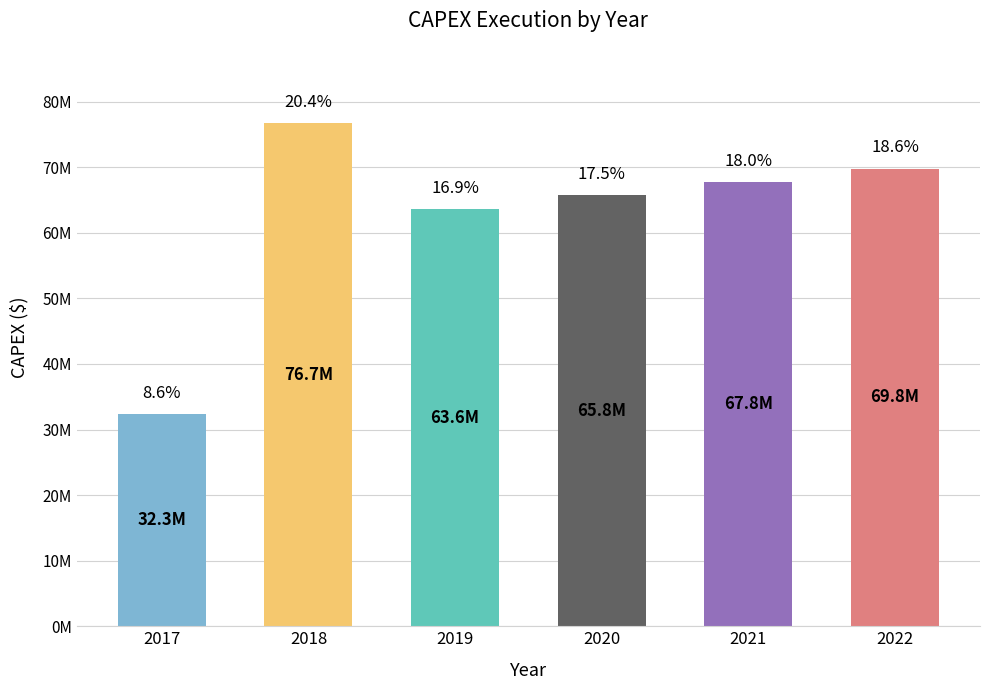

Rank the categories by value from highest to lowest.

2018, 2022, 2021, 2020, 2019, 2017